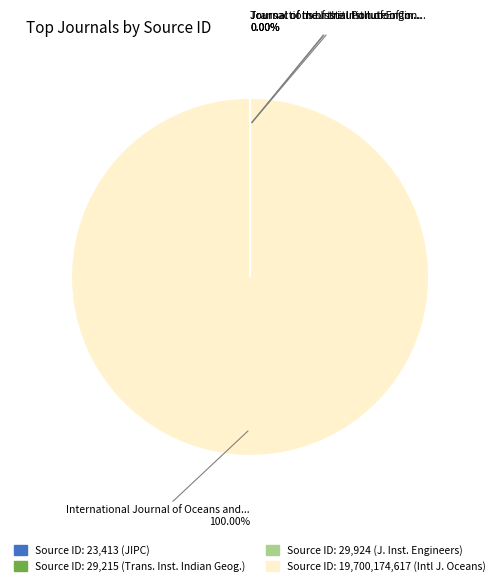

Is there a majority slice in this chart?

Yes